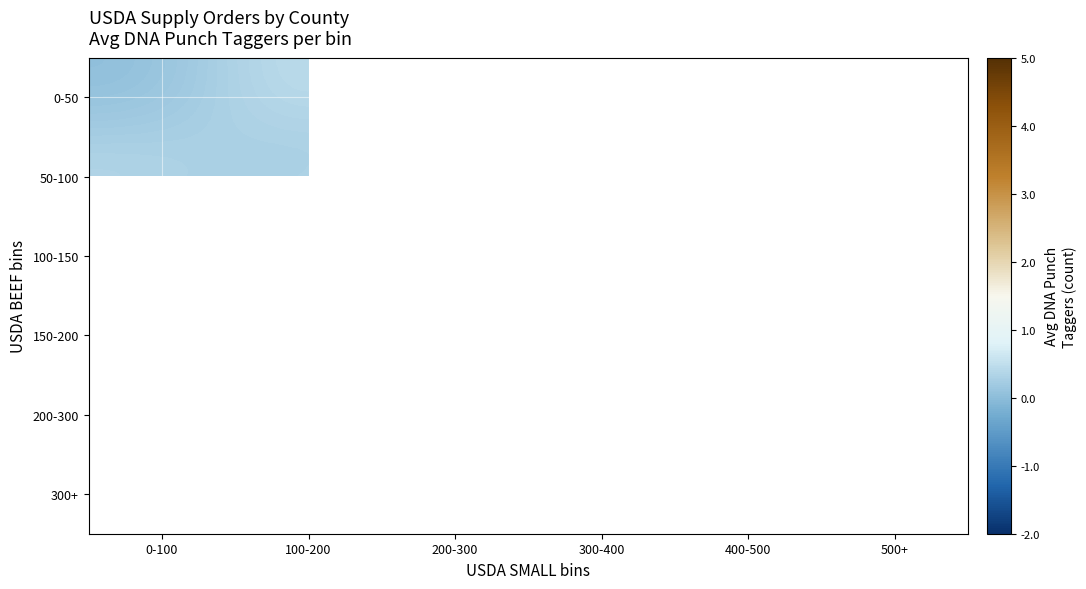

List the series in order of their overall mean, lowest first.

0-50, 50-100, 100-150, 150-200, 200-300, 300+